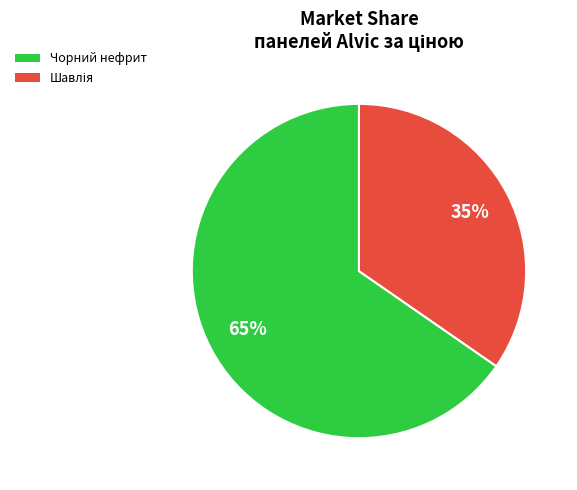

To the nearest percent, what is the average slice percentage?

50%